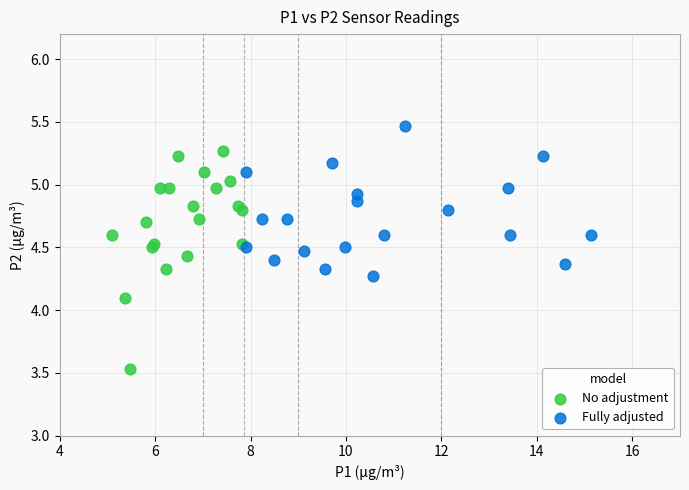

Which series reaches the maximum Y coordinate?

Fully adjusted